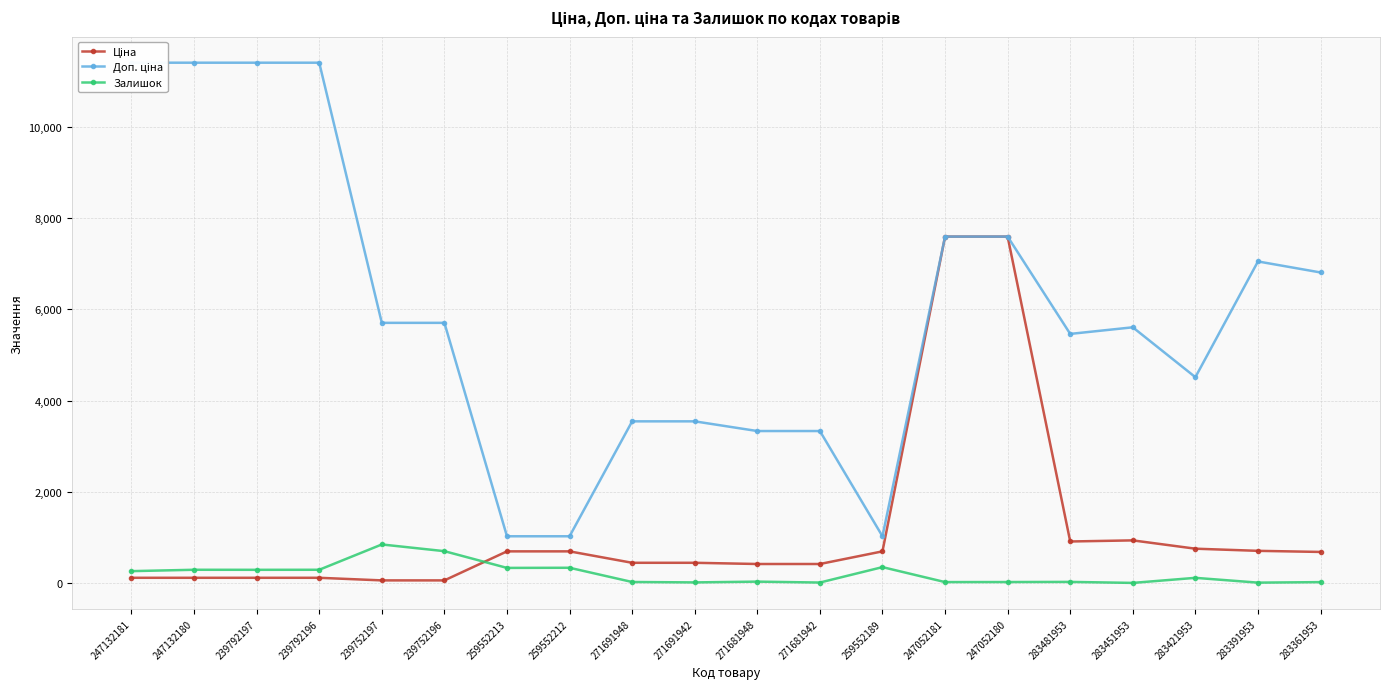

How many intersections are there between Залишок and Ціна?

1